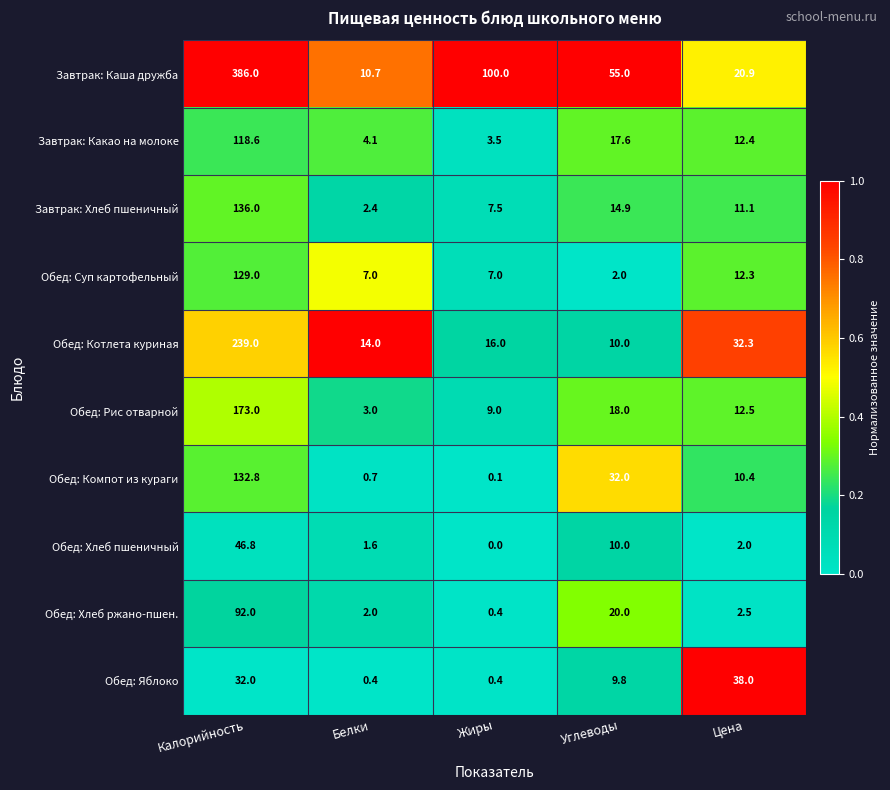

What is the difference between the maximum and second lowest values in the Обед: Суп картофельный series?

122.0